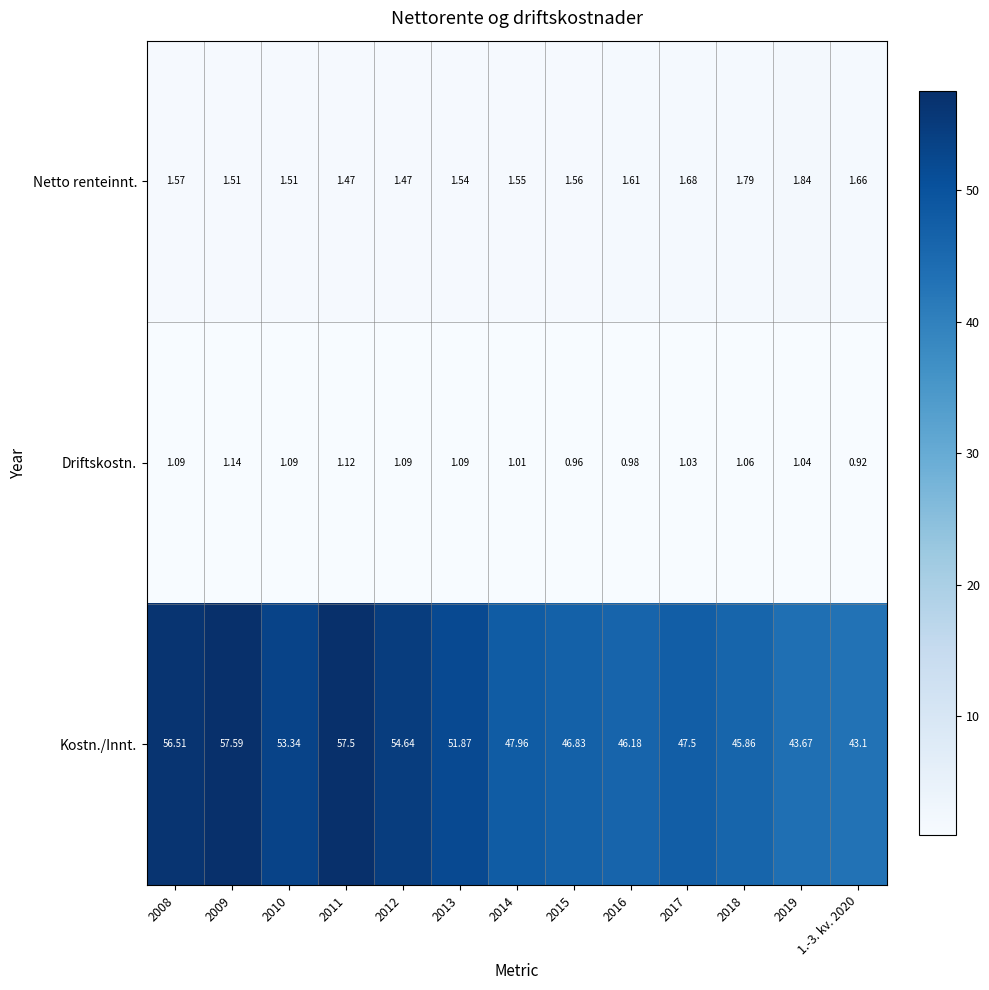

Which series has the largest total across all categories?

Kostn./Innt.